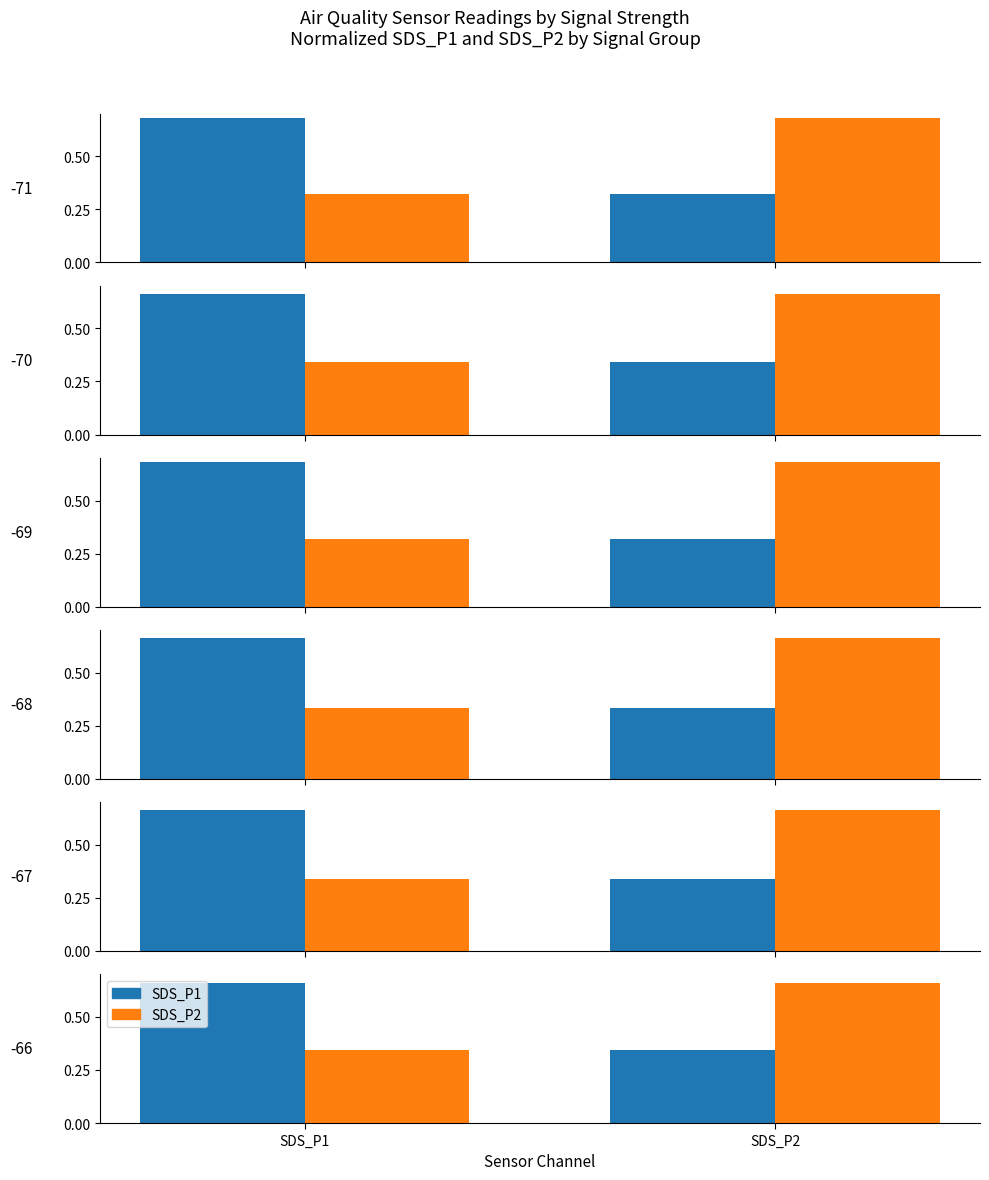

Between SDS_P1 and SDS_P2, which series saw the biggest shift?

SDS_P1